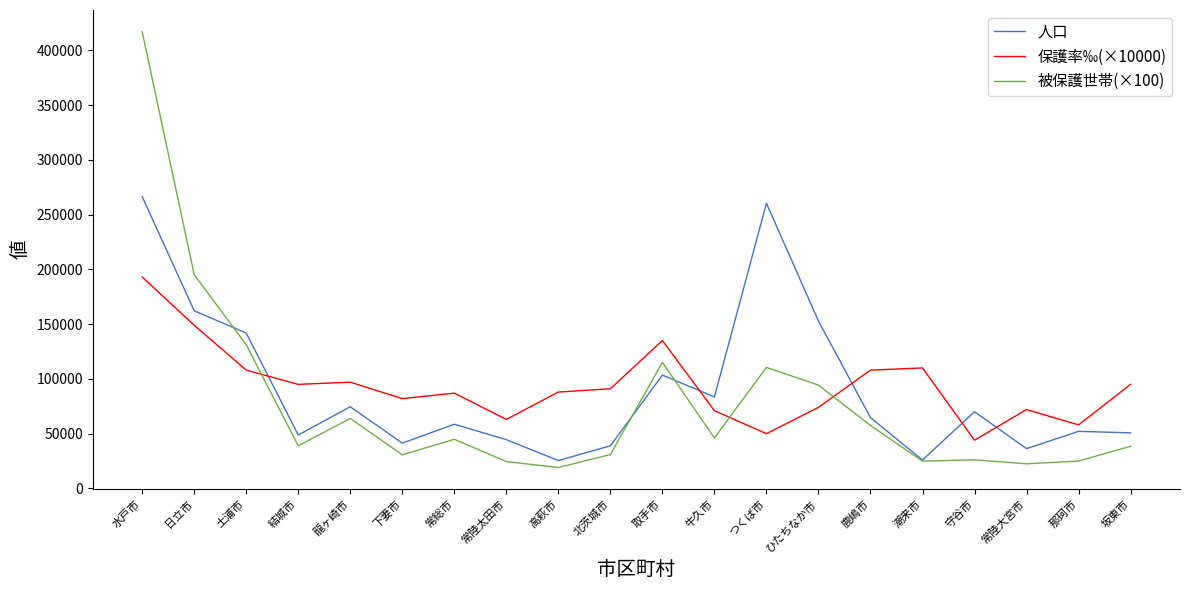

Which series changed the most between 牛久市 and 常陸大宮市?

人口